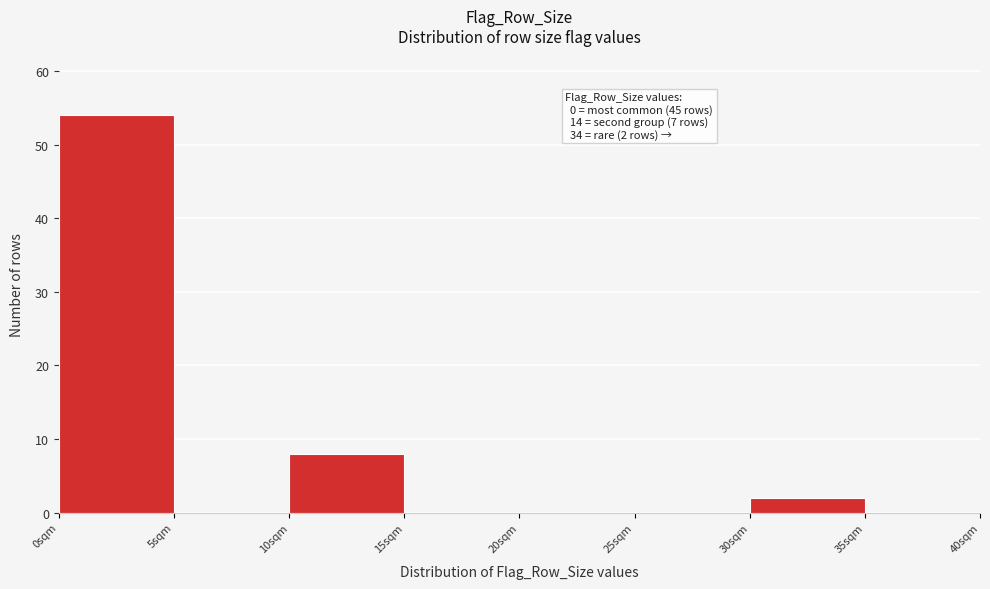

Which range on the x-axis has the tallest bar?

0 to 5